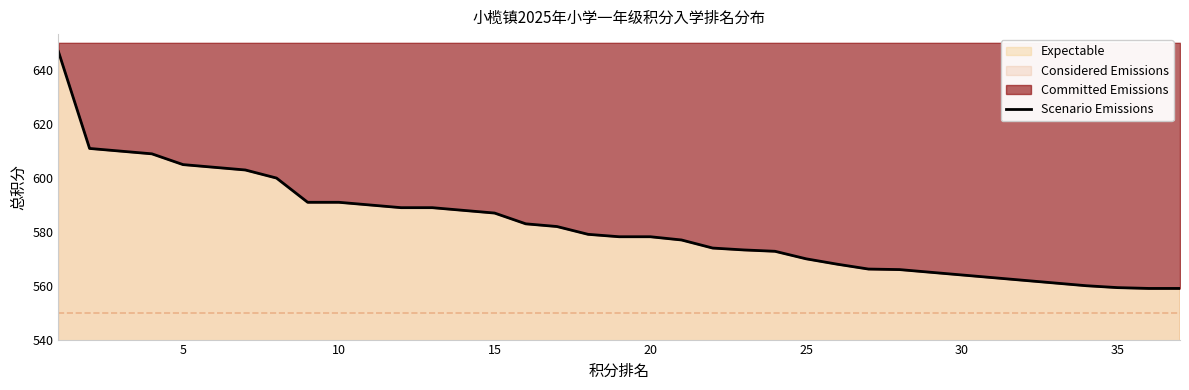

What is the average value?

582.0